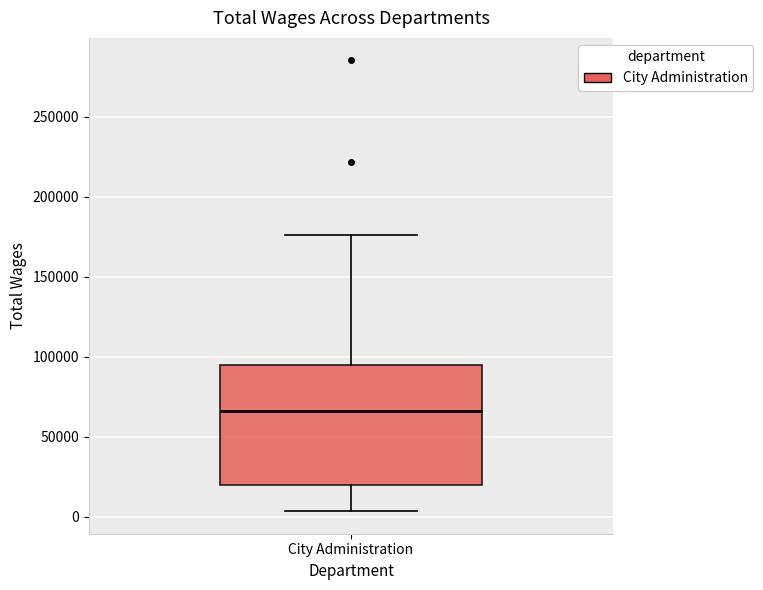

Where does the lower whisker of the box for City Administration end on the y-axis? The values are not printed on the chart, so give them approximately, as read against the axis.

5000